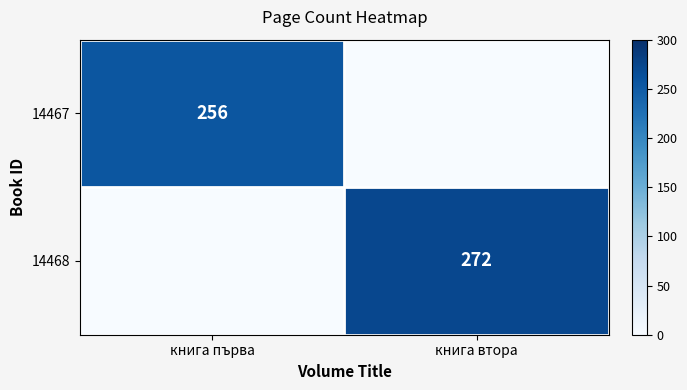

The value of 14467 at книга първа is 256. True or false?

True